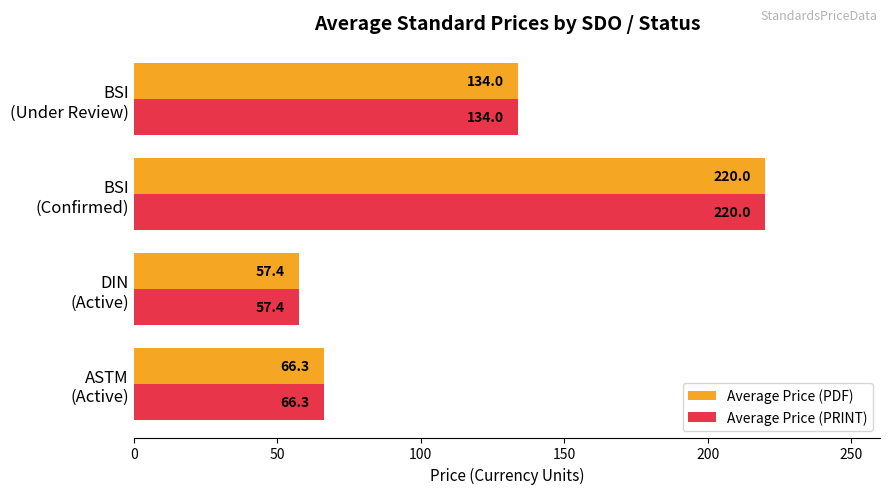

What is the lowest value of the Average Price (PRINT) series?

57.4